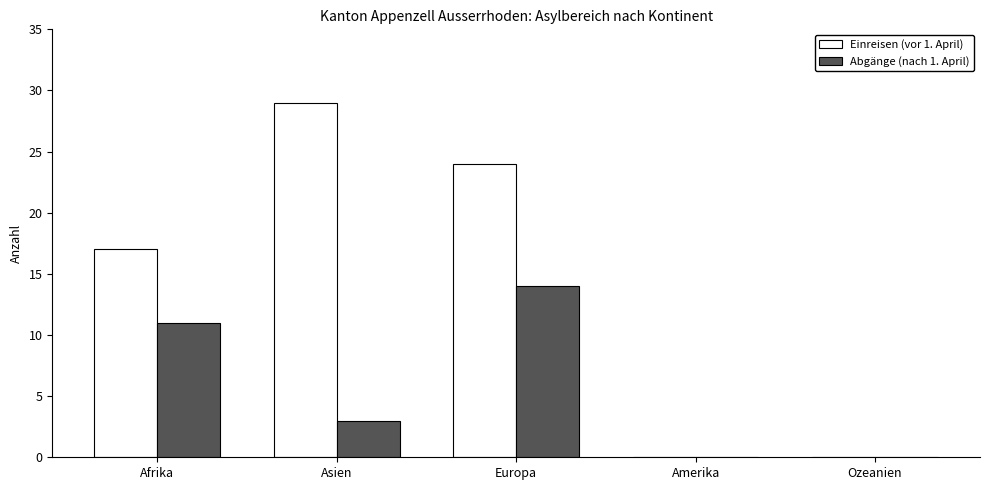

The value of Abgänge (nach 1. April) at Asien is 3. True or false?

True